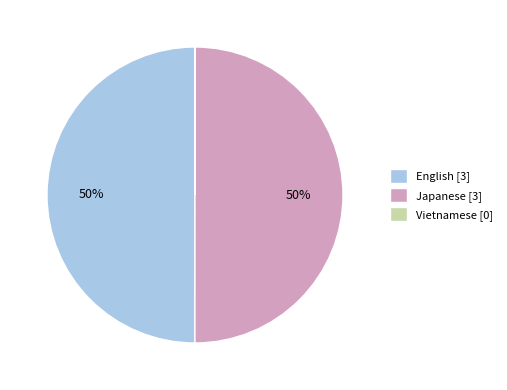

The Japanese slice represents 50% of the pie. True or false?

True